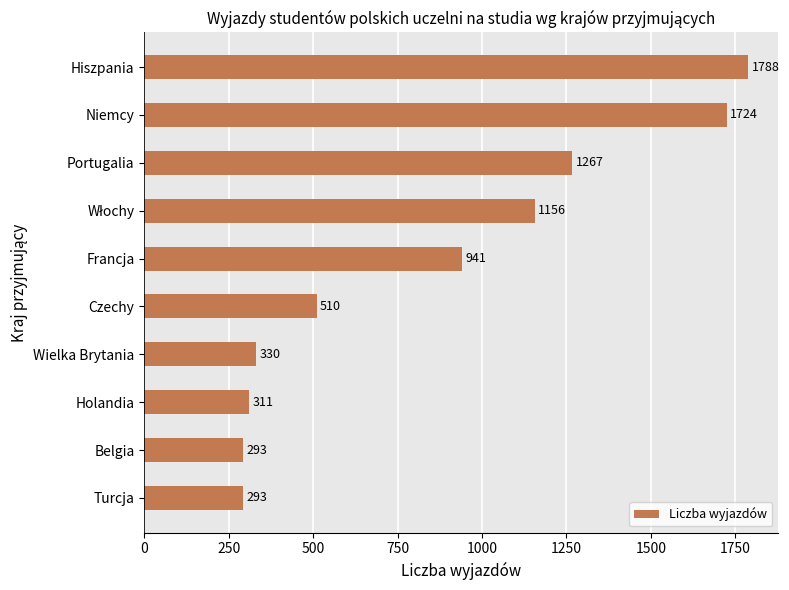

How many data points are less than 941?

5